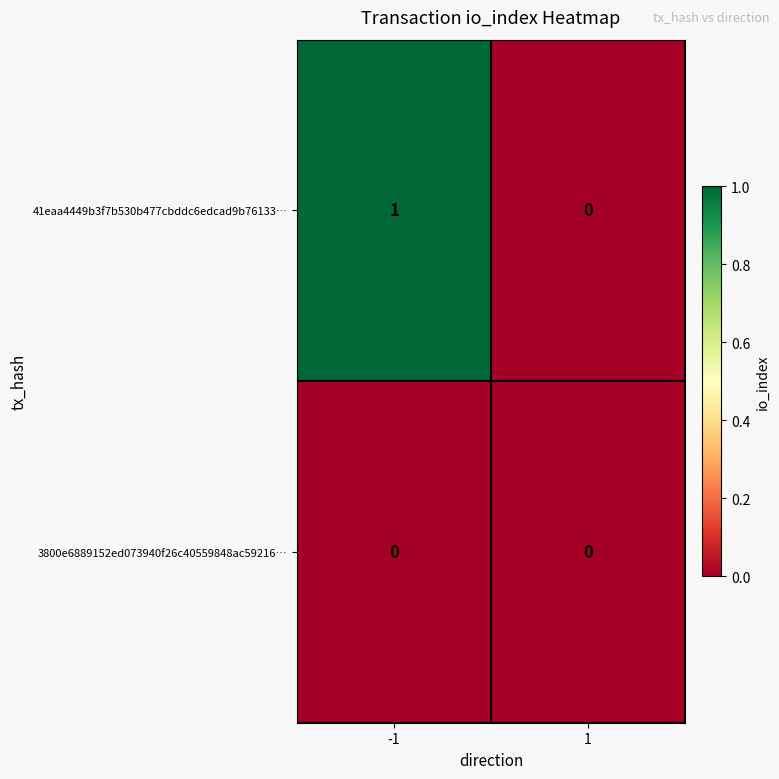

Reading left to right, transcribe all the data shown in this chart.

41eaa4449b3f7b530b477cbddc6edcad9b76133…: 1	0
3800e6889152ed073940f26c40559848ac59216…: 0	0